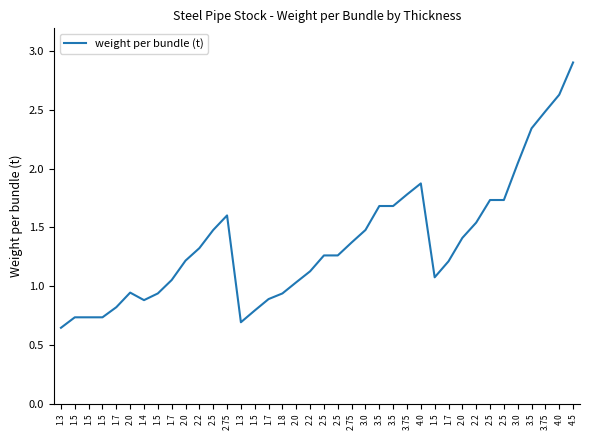

Which category has the lowest value across all series?

1.3